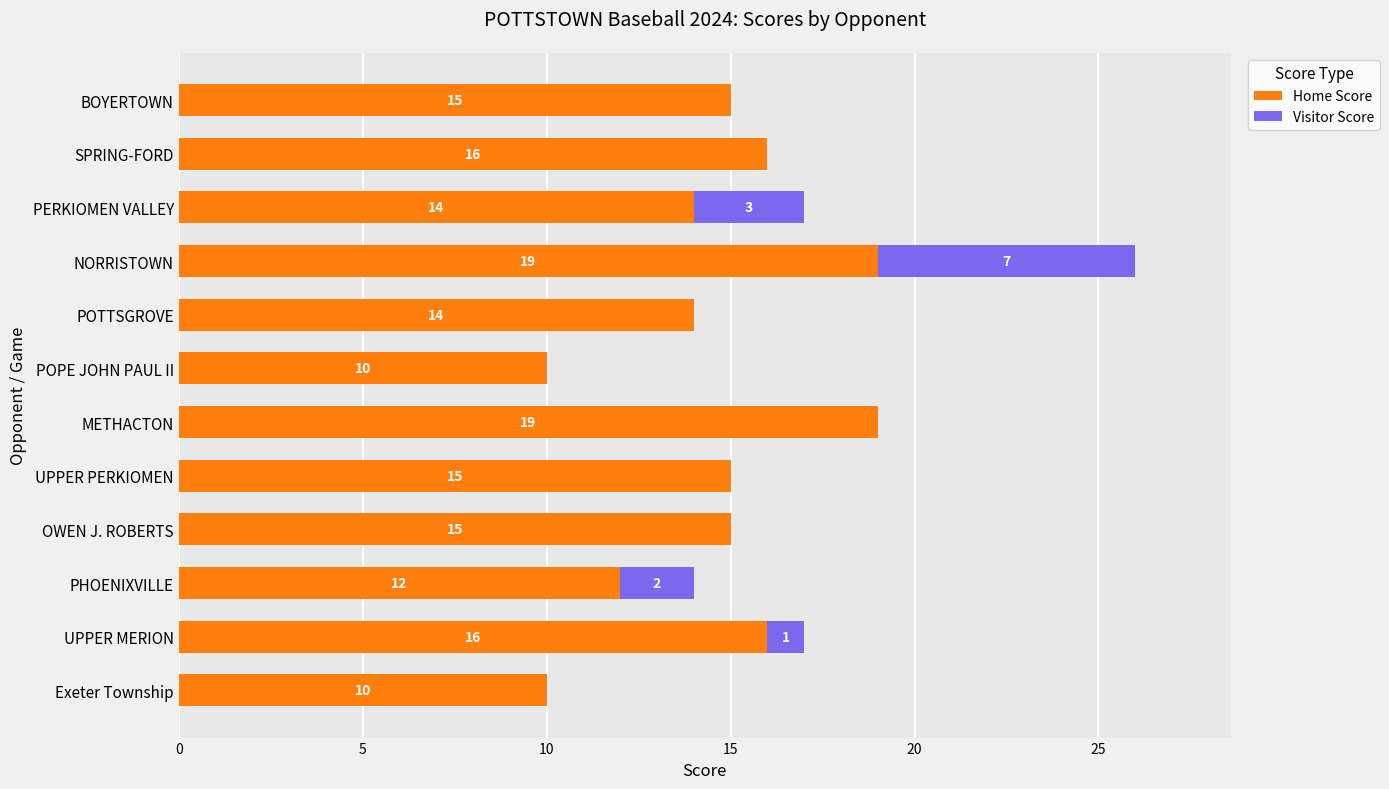

What is the total value across all series at POPE JOHN PAUL II?

10